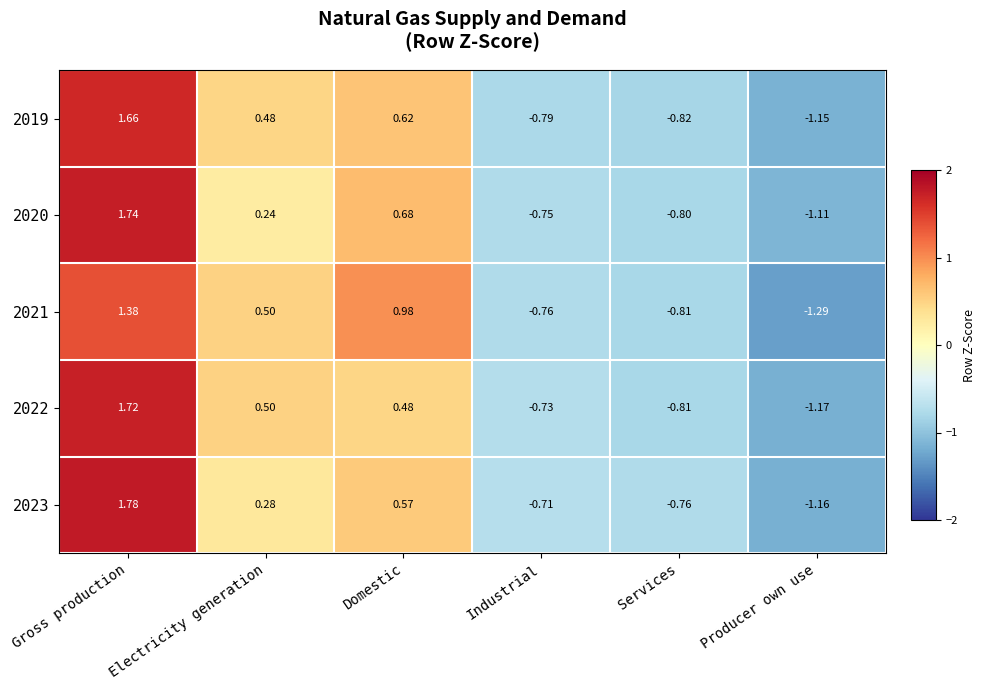

Where does the 2019 series first go above 0?

Gross production